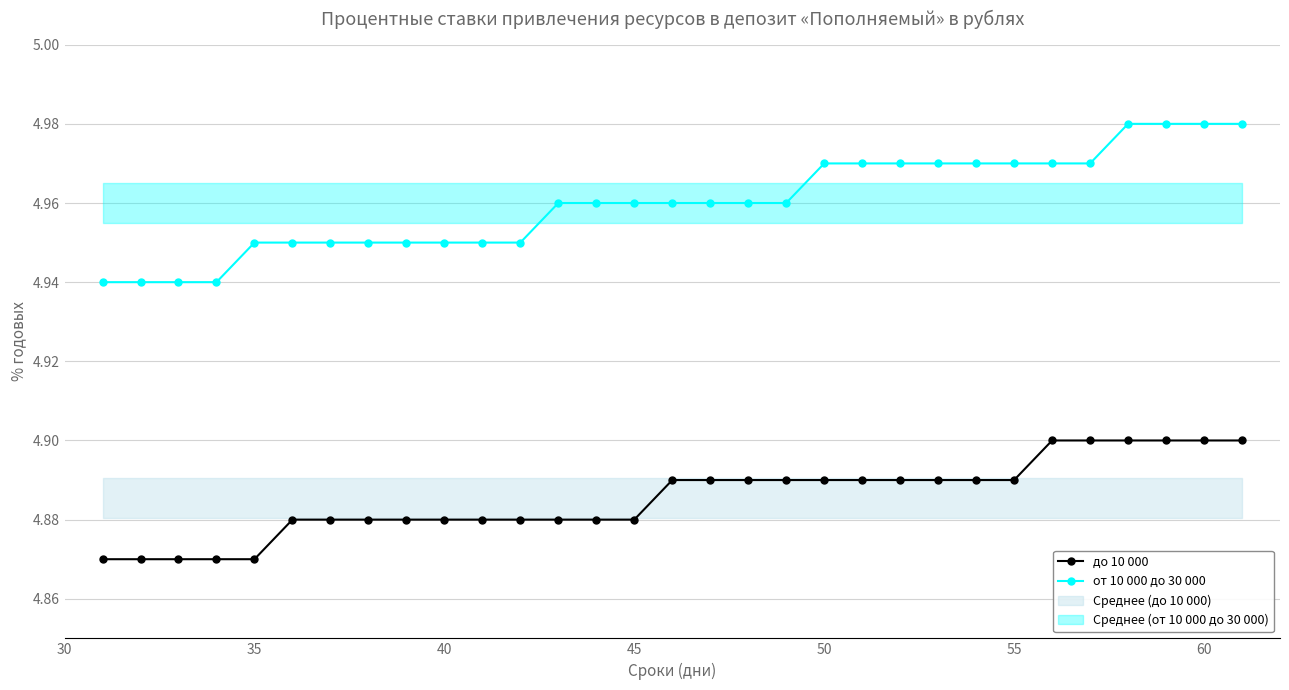

How many до 10 000 values are between 4 and 5?

31